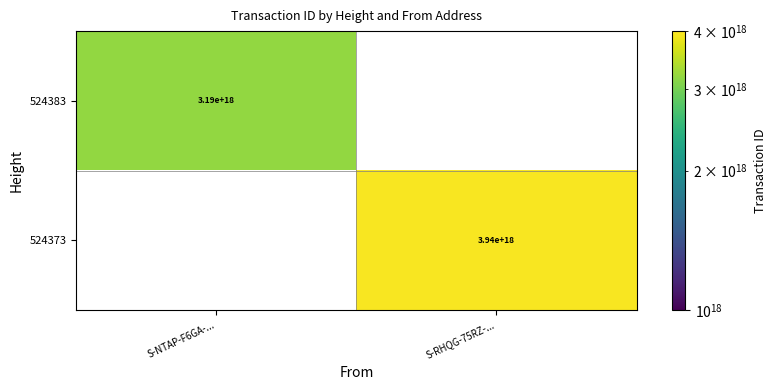

True or false: 524373 has a value of 3940000000000000000 at S-RHQG-75RZ-....

True